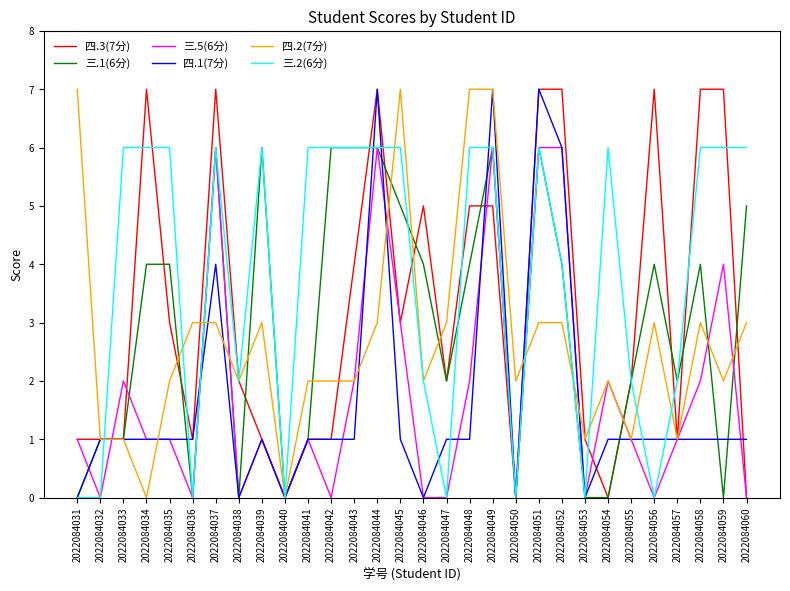

What is the difference between the highest and lowest values at 2022084047?

3